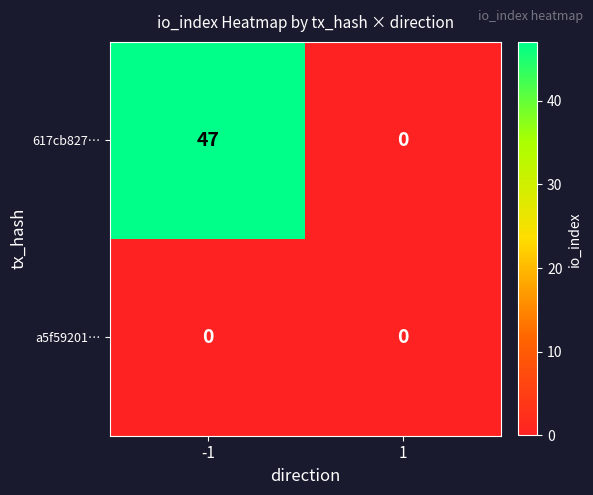

List the series in order of their overall mean, highest first.

617cb827…, a5f59201…